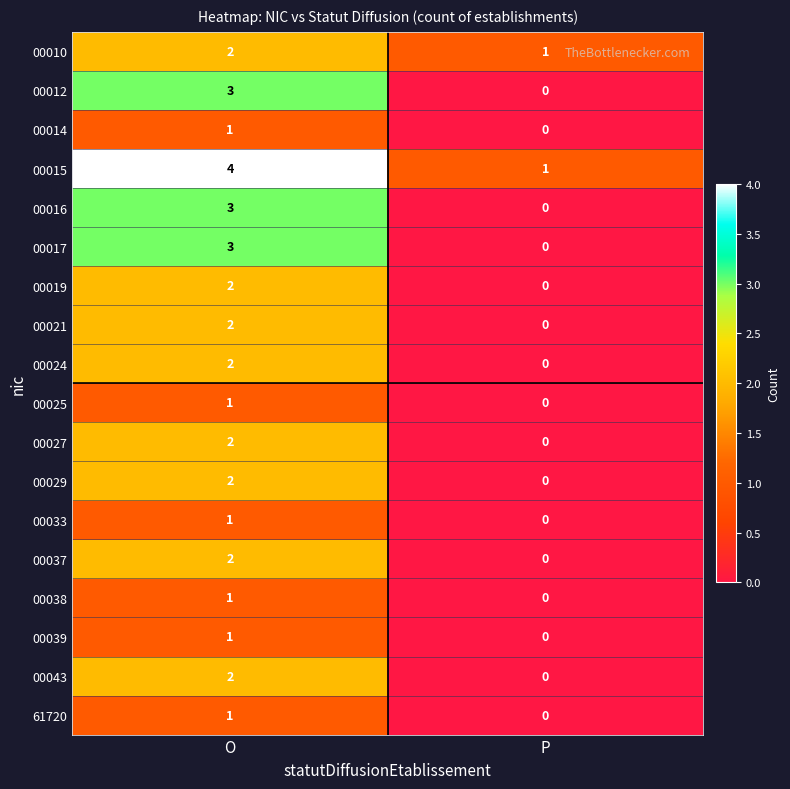

Which category has the highest value across all series?

O